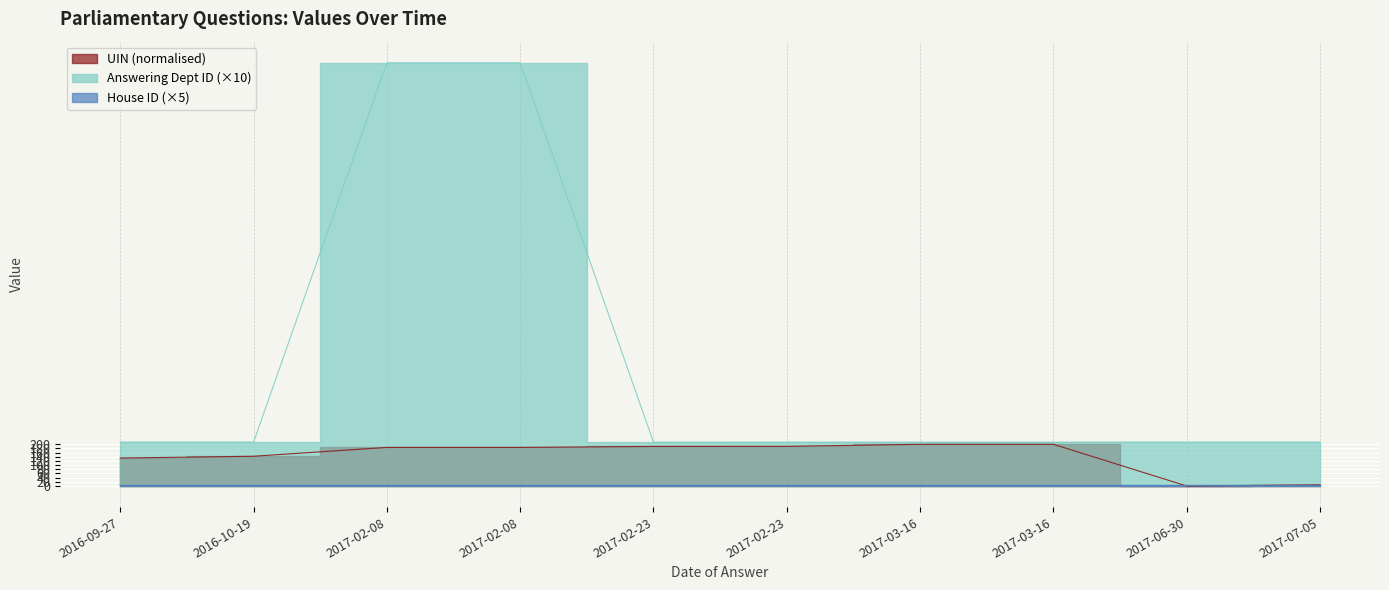

What is the sum of the Answering Dept ID values at 2017-02-08 and 2017-02-23?

2240.0